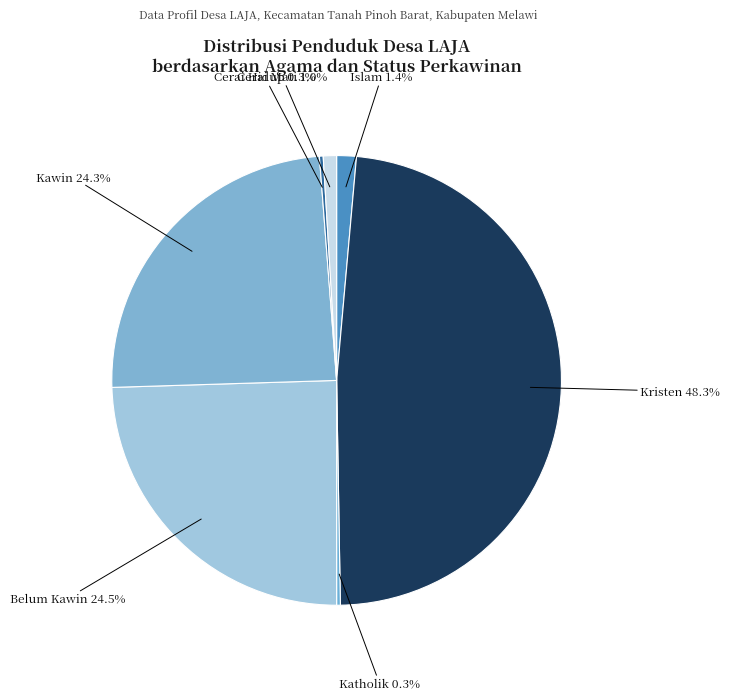

What percentage is the Kristen slice, to the nearest percent?

48%